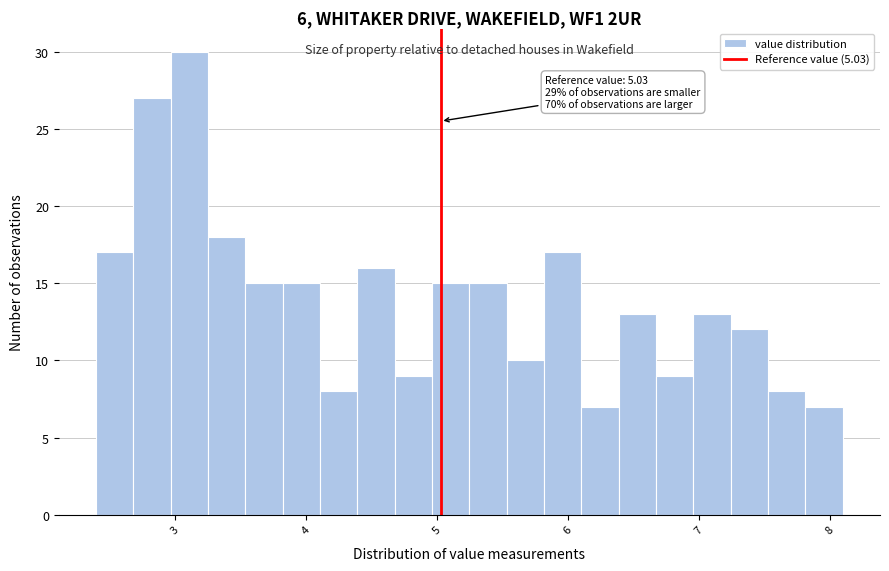

Read against the x-axis, roughly where is the centre of the tallest bar?

3.1